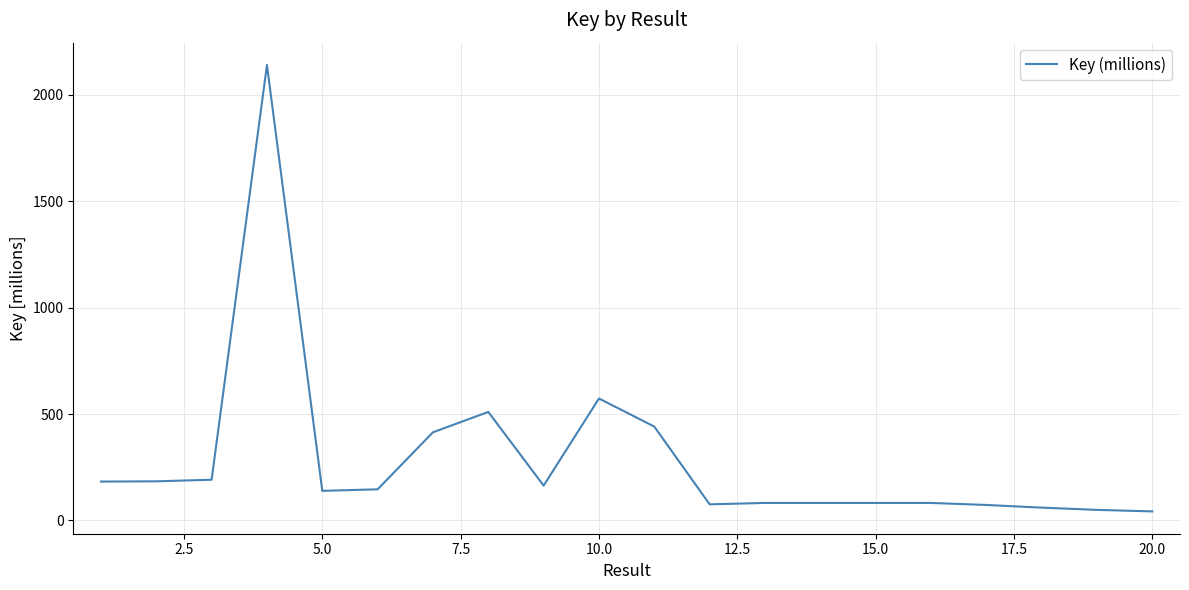

What is the sum of all values?

5717.1